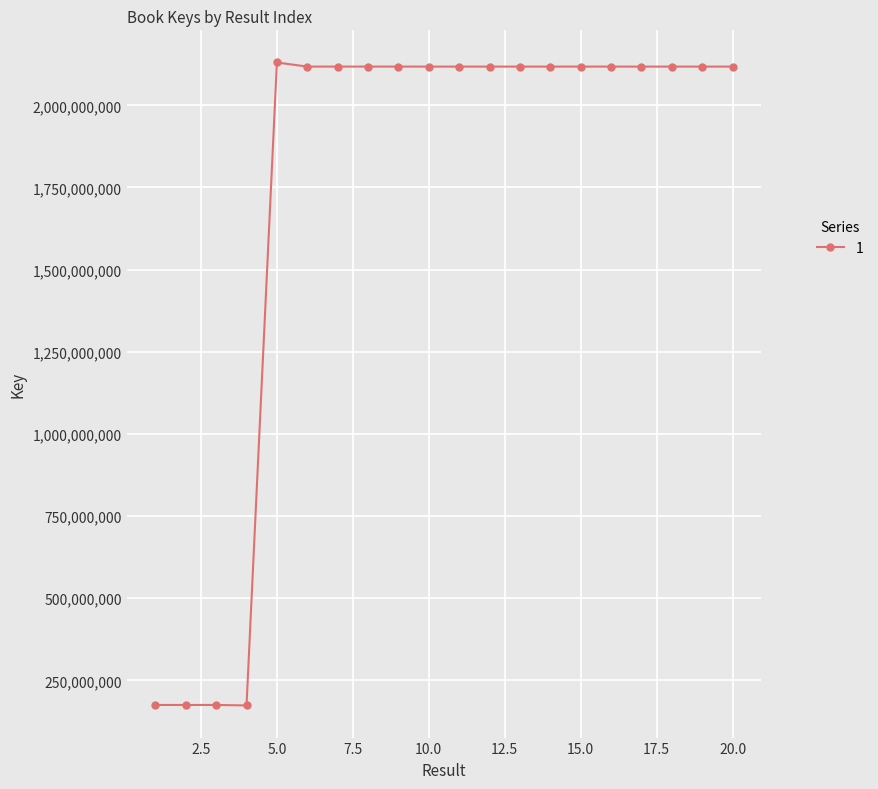

True or false: there are more than 2 points higher than both neighbors.

True